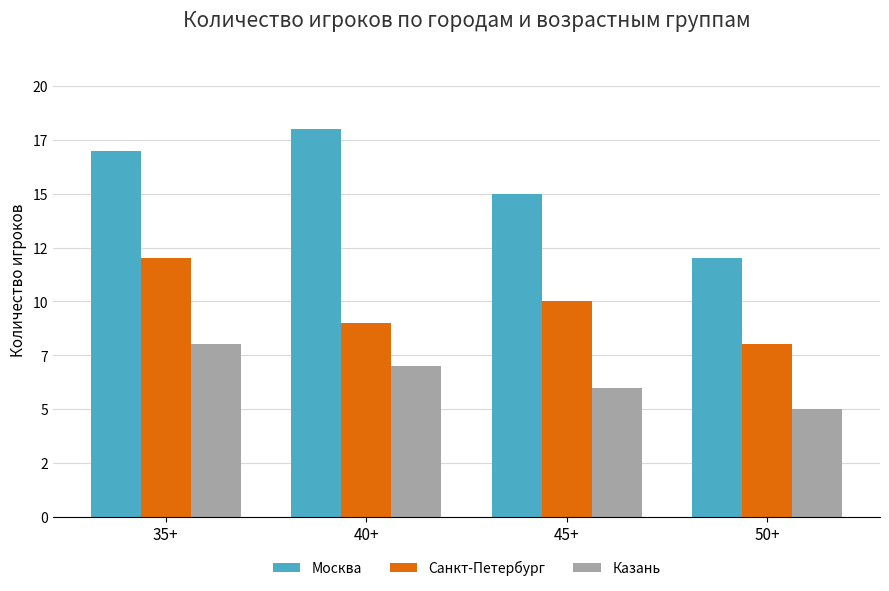

At which category is the sum across all series the highest?

35+